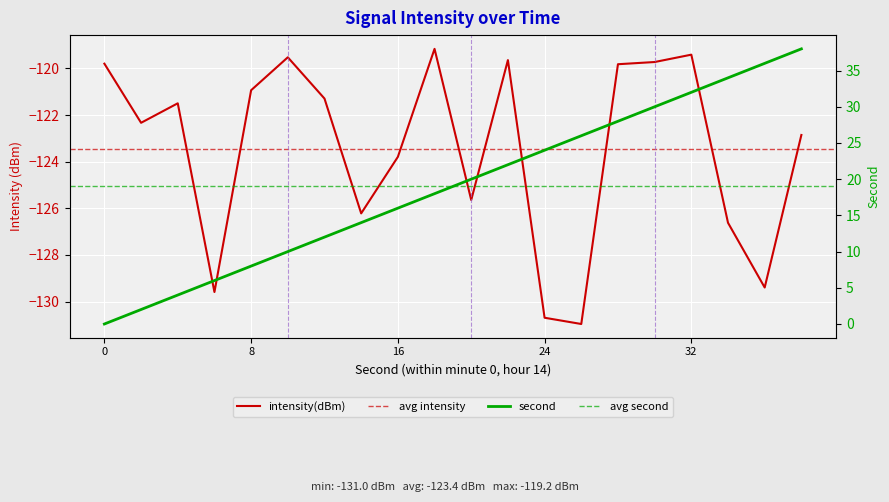

Which series has the largest total across all categories?

second